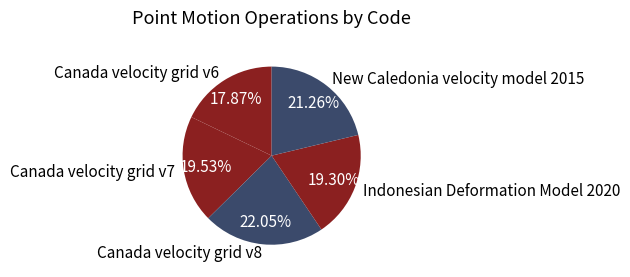

What percentage is NOT represented by New Caledonia velocity model 2015?

78.7%